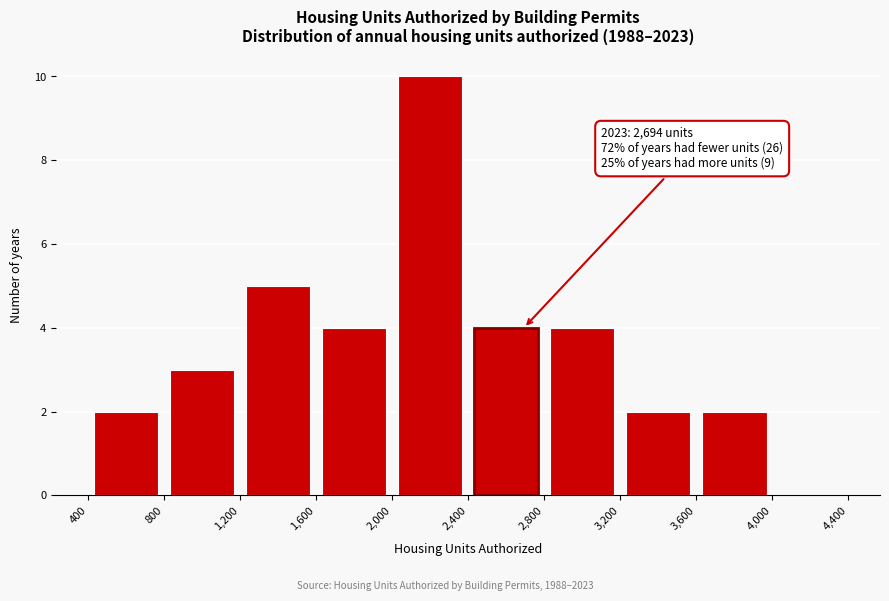

Which range on the x-axis has the tallest bar?

2,000 to 2,400